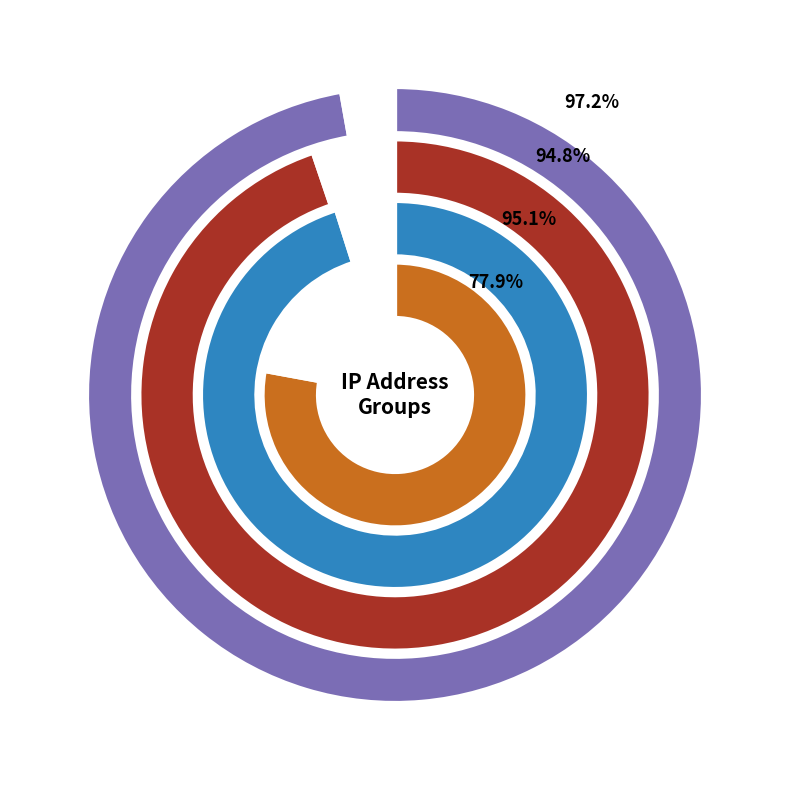

Which slice is the largest?

180.163.220.43 (2021-03-30_03:49)